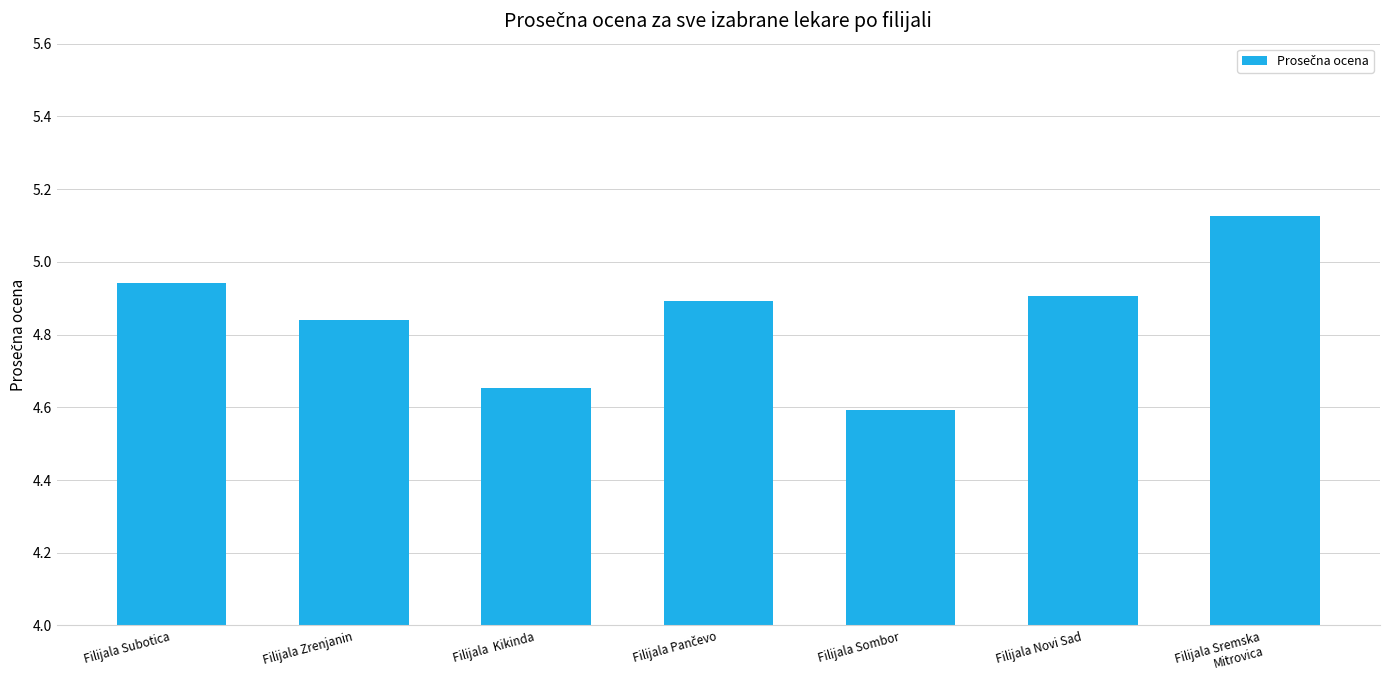

Is it true that the value at Filijala Novi Sad is 8.2?

False